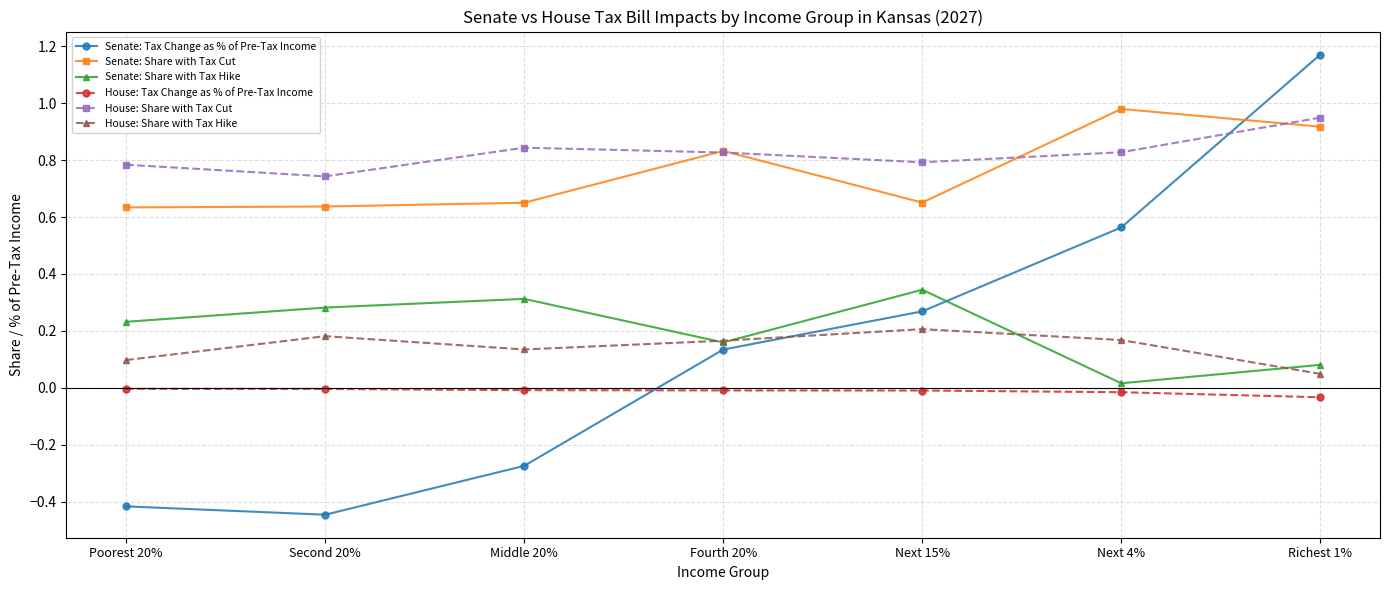

Is it true that House: Tax Change as % of Pre-Tax Income equals -0.0 at Next 4%?

True